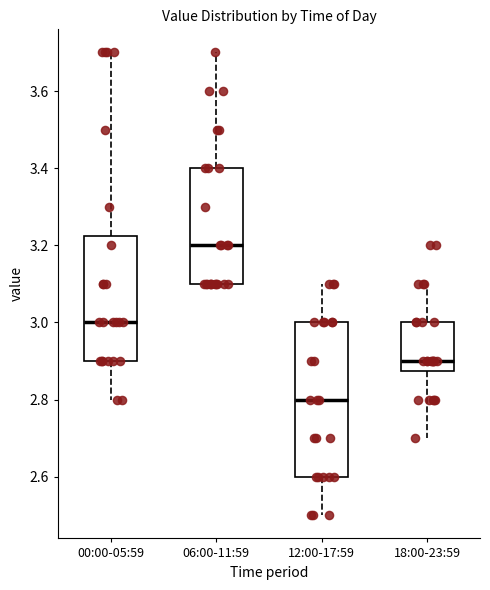

Which box's median line is the lowest?

12:00-17:59